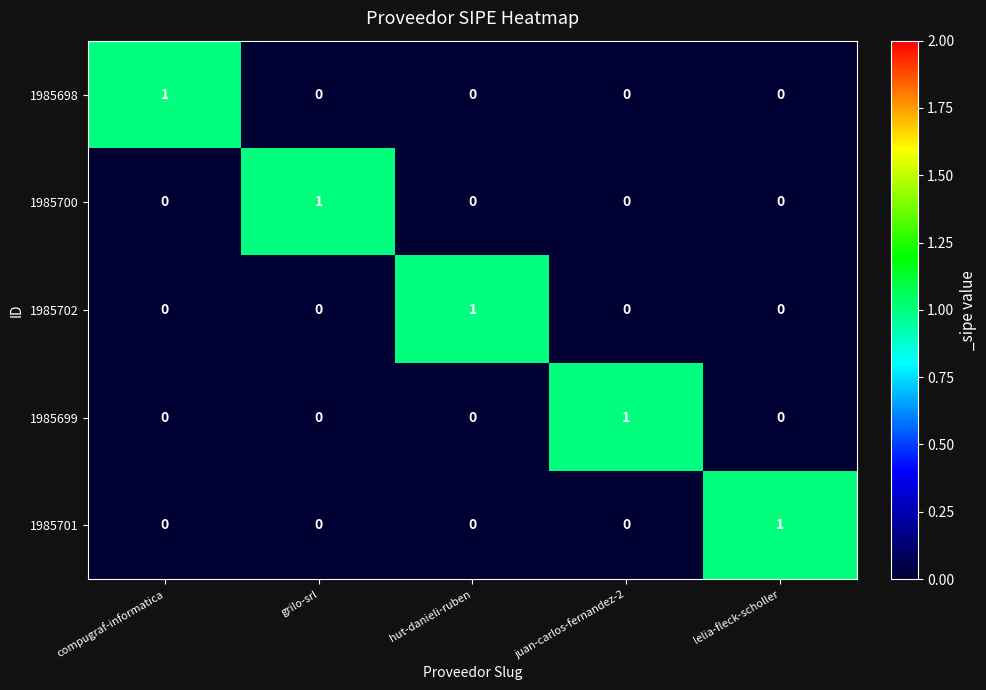

What is the total value across all series at grilo-srl?

1